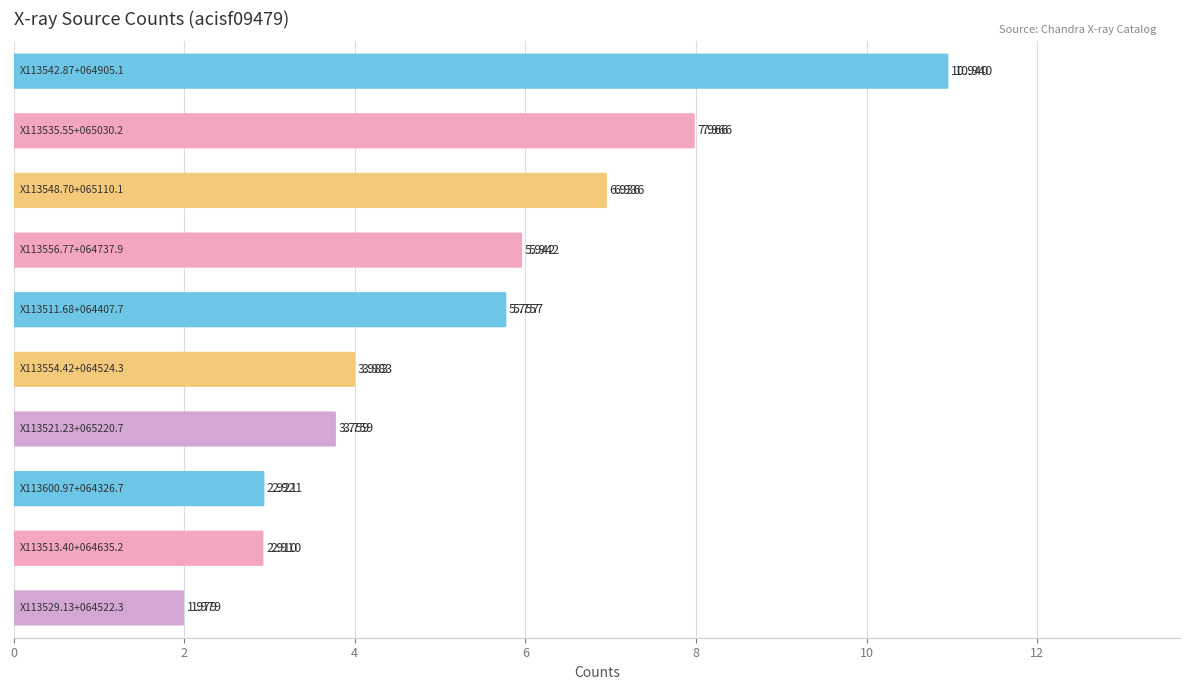

What is the maximum value shown in the chart?

10.9